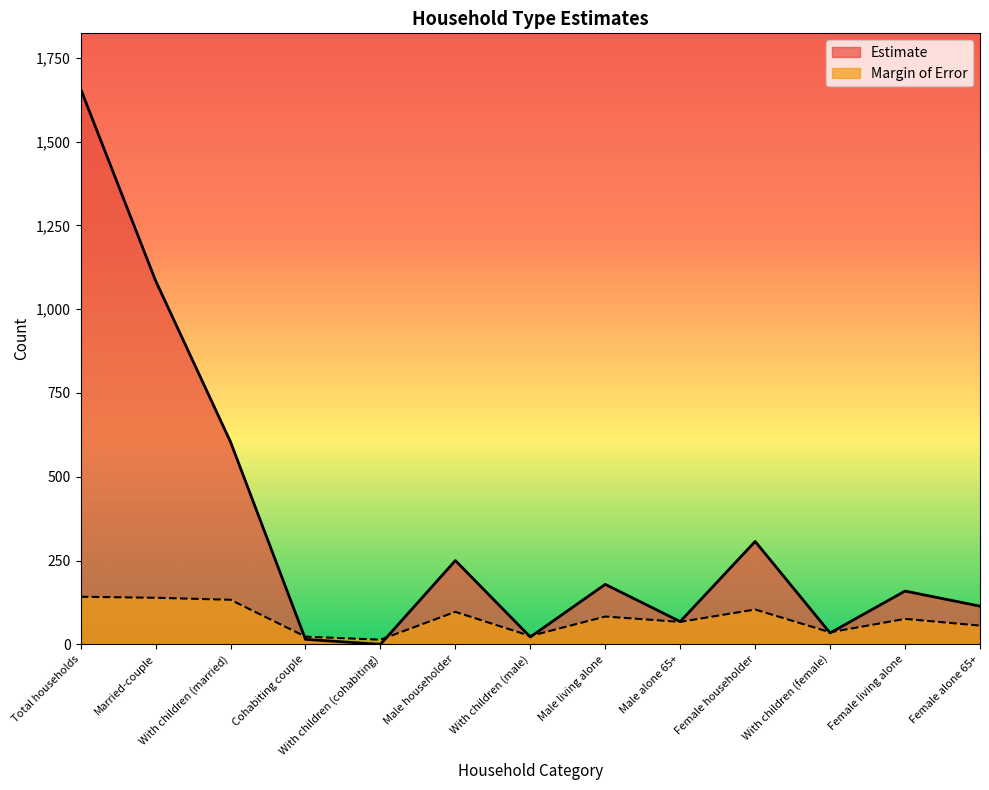

The value of Margin of Error at With children (cohabiting) is 14. True or false?

True